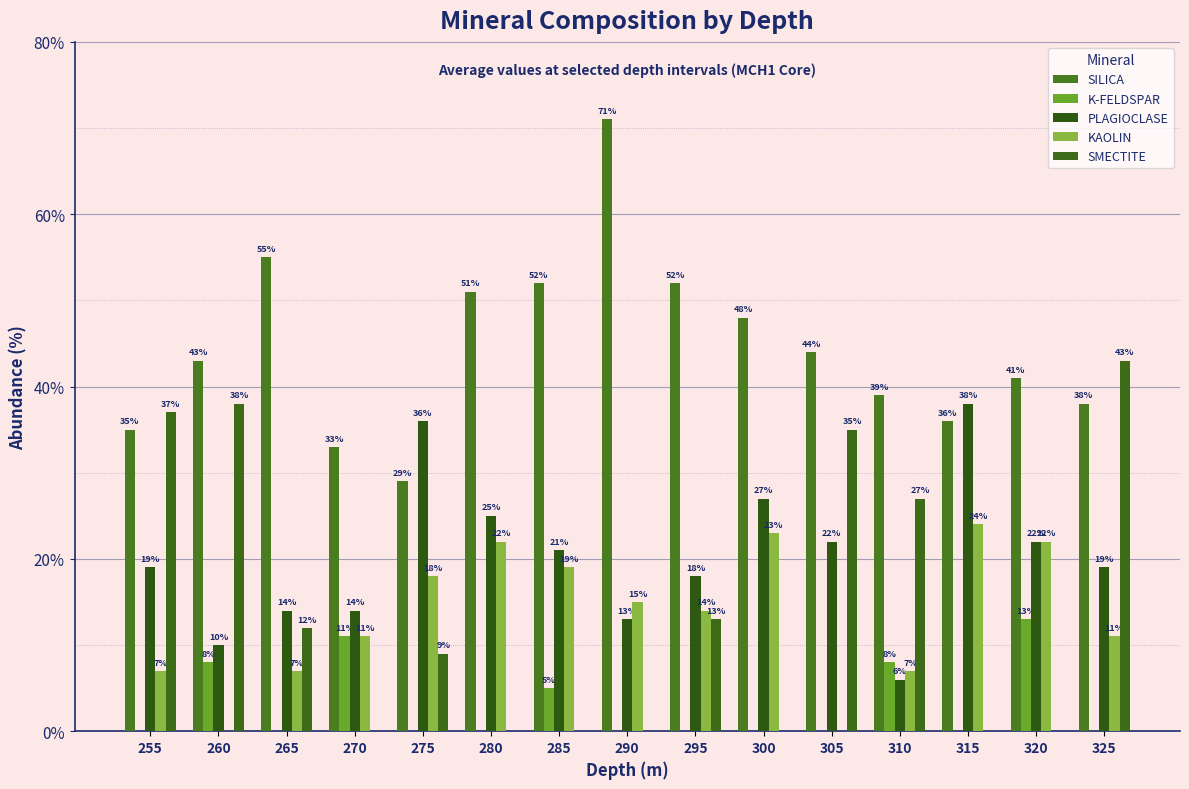

What is the sum of the SMECTITE values at 300 and 325?

43